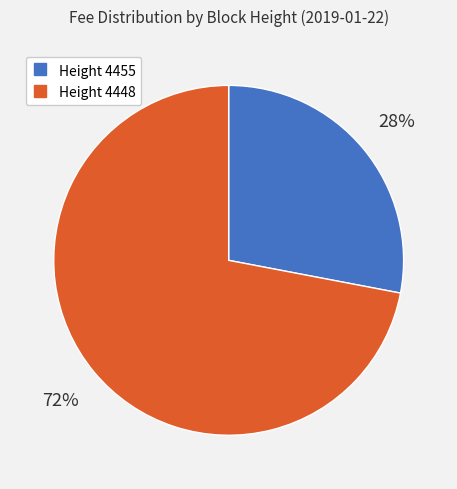

How many segments does this pie chart have?

2